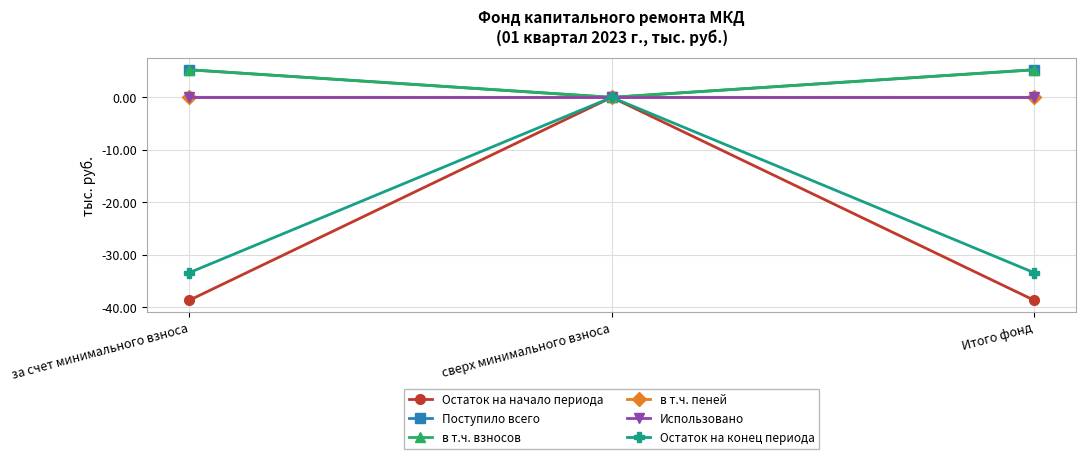

Is this an area chart (filled region under the line)?

No